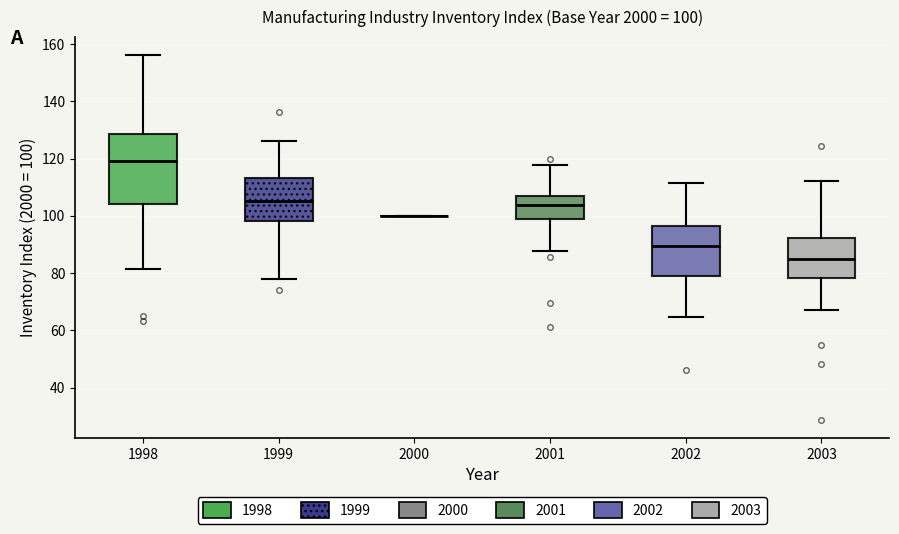

Comparing the boxes themselves (not the whiskers), which one is the tallest?

1998